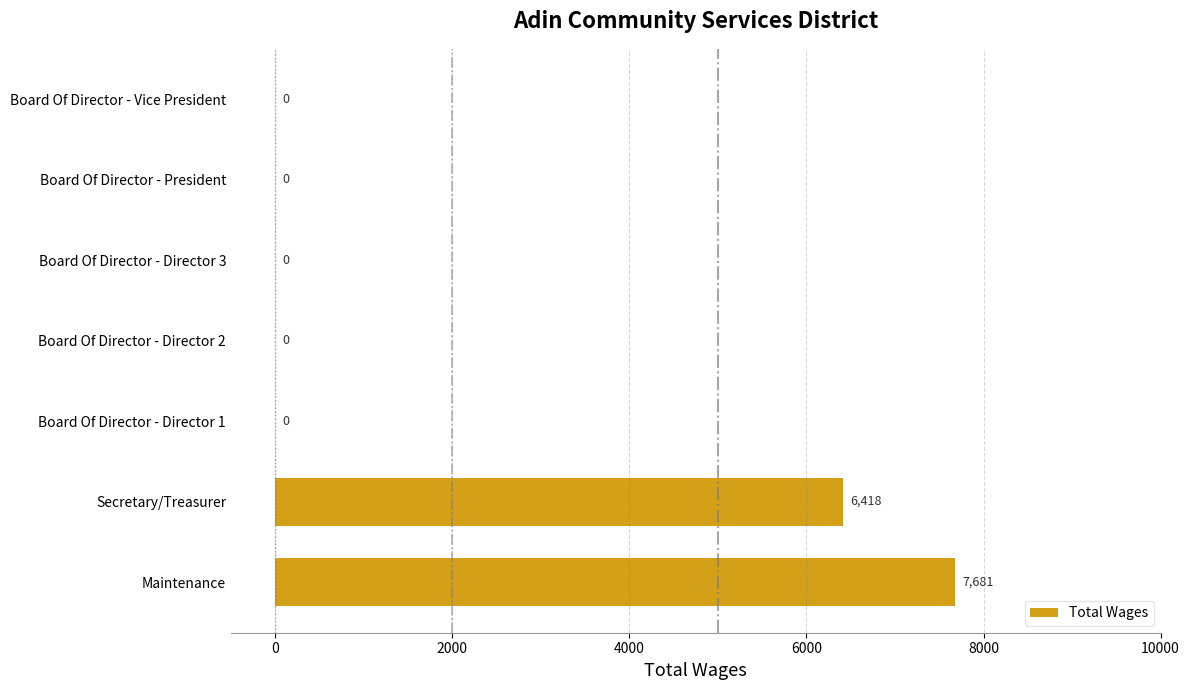

How many values are between 0 and 6418?

6